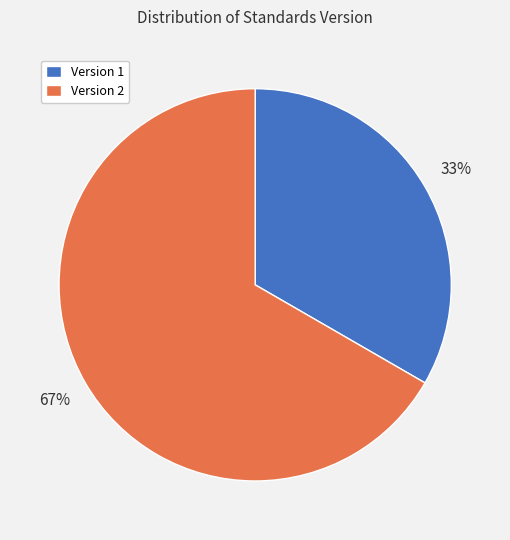

Does any single category account for the majority?

Yes